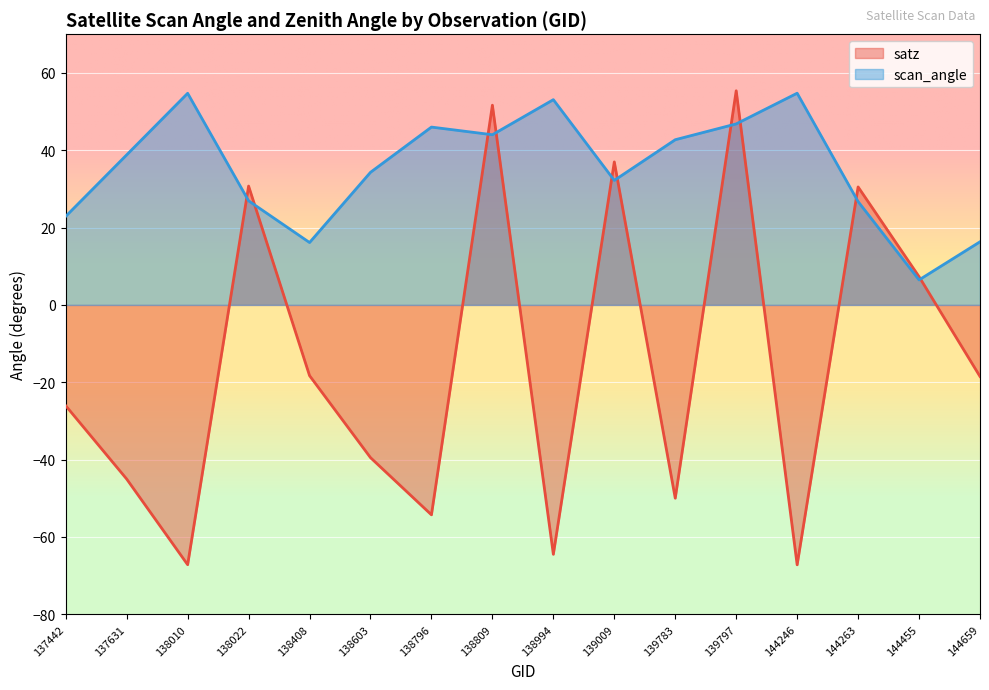

After their last crossing, which series has the higher values: scan_angle or satz?

scan_angle